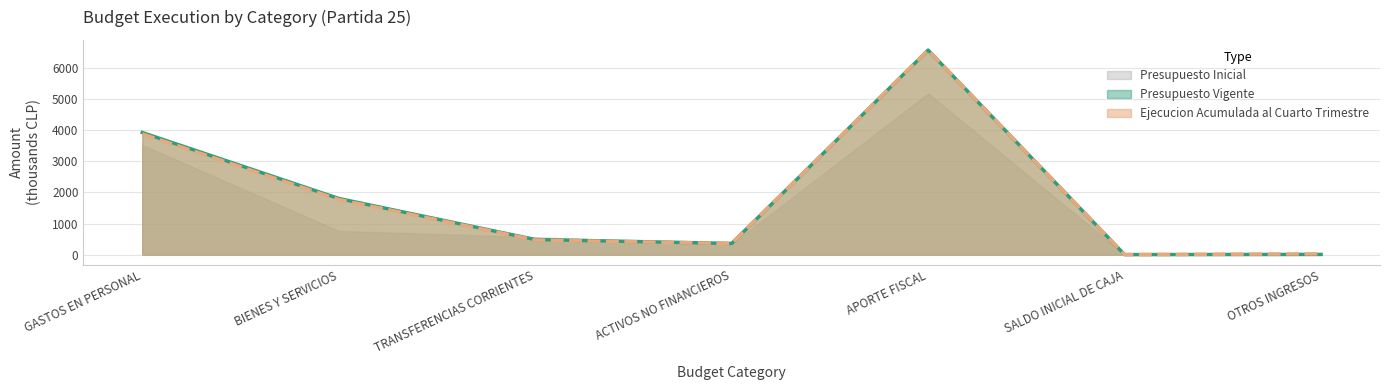

At how many categories does at least one series exceed 3288?

2